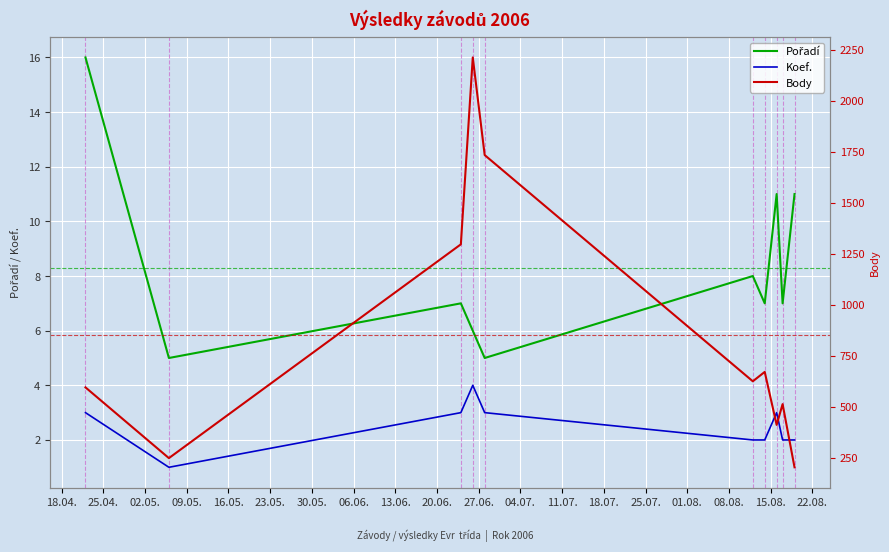

What is the average value of the Body series?

850